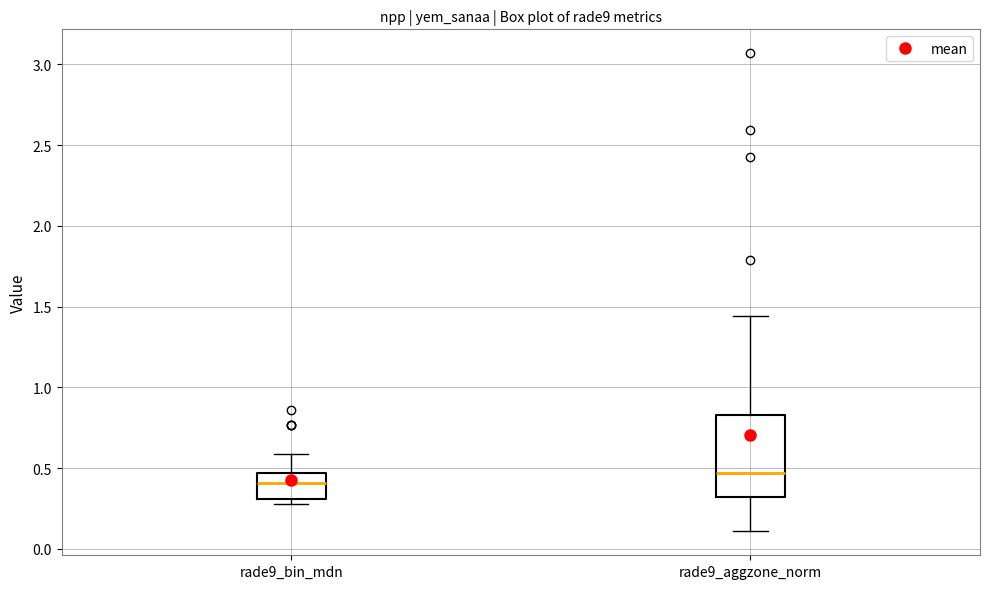

Reading left to right, read every box against the y-axis: the position of its median line, the range the box covers, and the ends of its whiskers. The values are not printed on the chart, so give them approximately, as read against the axis.

rade9_bin_mdn: median 0.40, box 0.30 to 0.45, whiskers 0.30 (just below the box's lower edge) to 0.60
rade9_aggzone_norm: median 0.45, box 0.30 to 0.85, whiskers 0.10 to 1.45